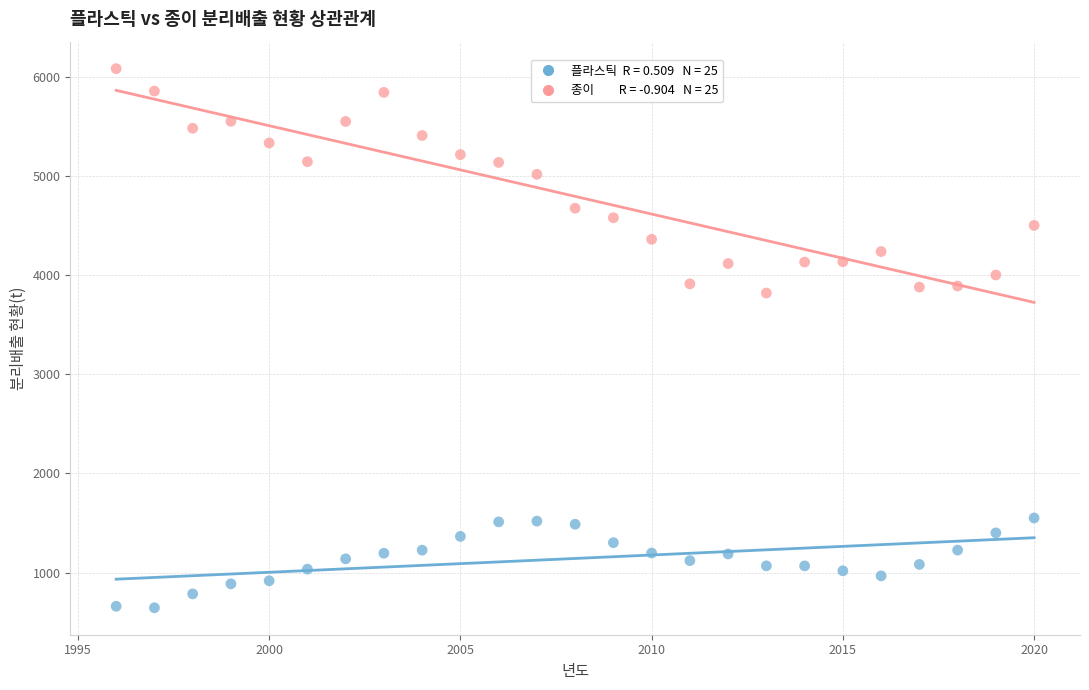

Across all data points, what is the range of X values (max minus min)?

24.0